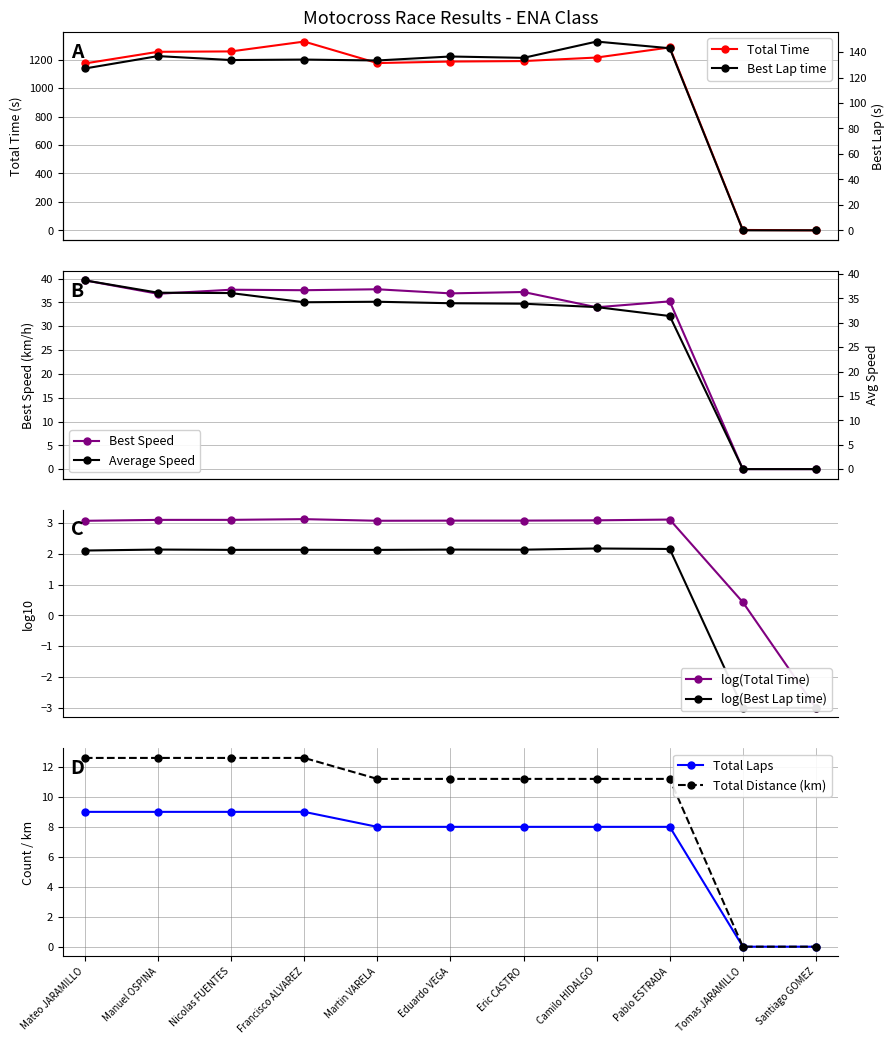

How many Total Laps values are between 8 and 9?

9